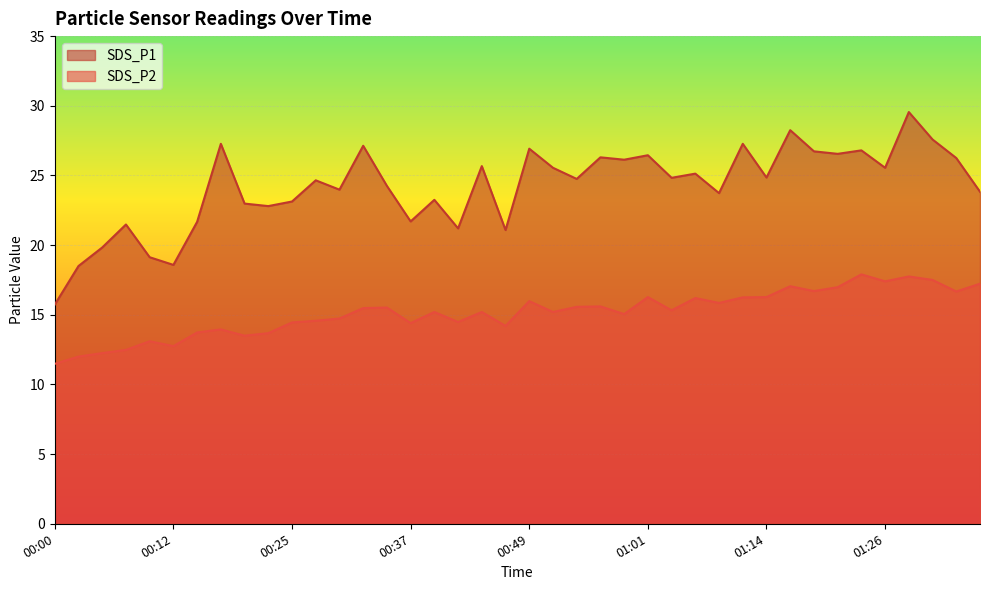

How many distinct data groups are displayed?

2